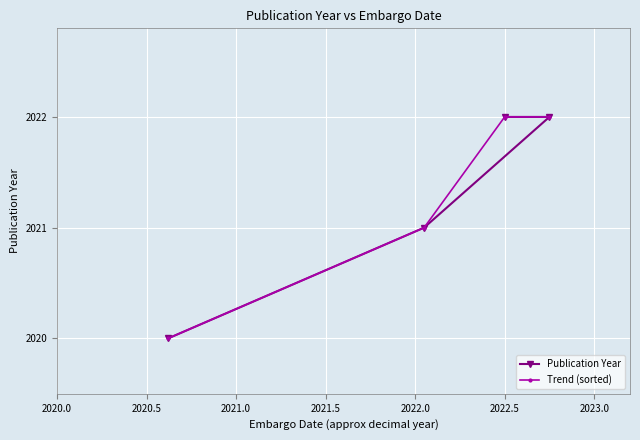

What is the value of the Publication Year point at the 4th from the left?

2022